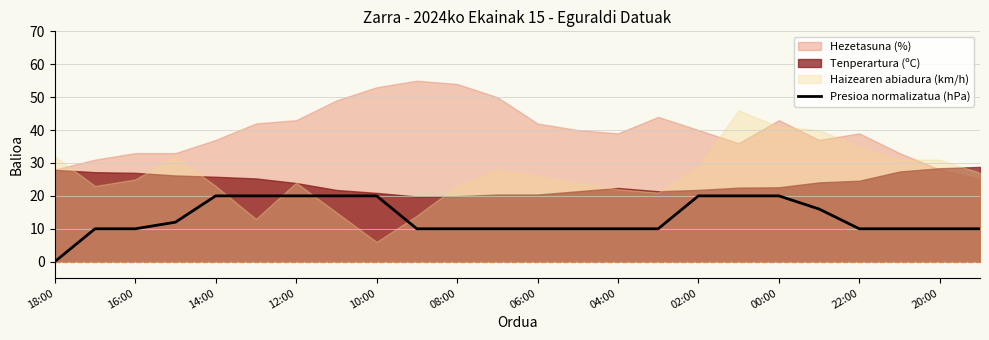

How many categories are shown in the chart?

24